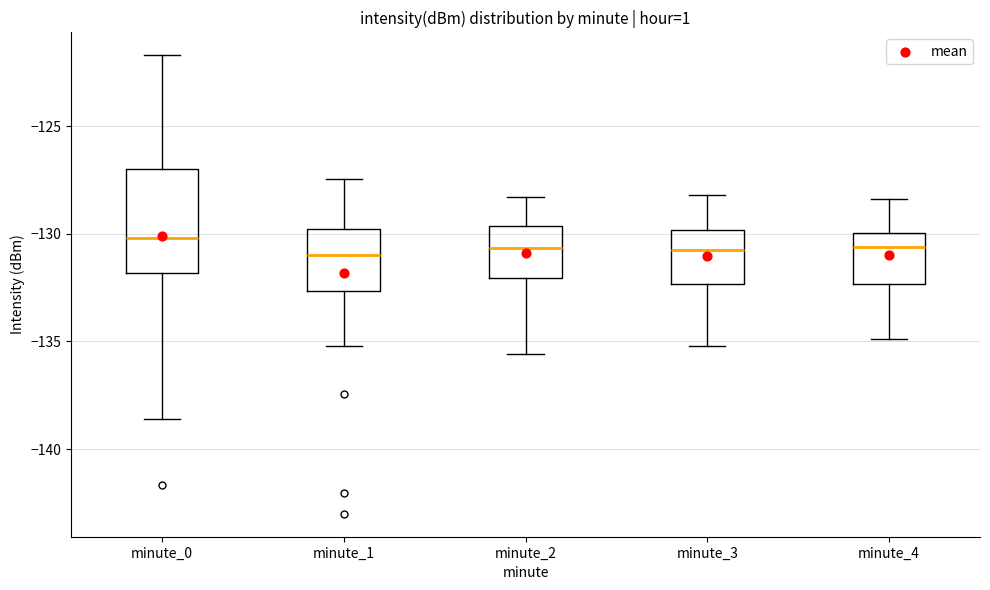

Which box is the tallest, from its lower edge to its upper edge?

minute_0